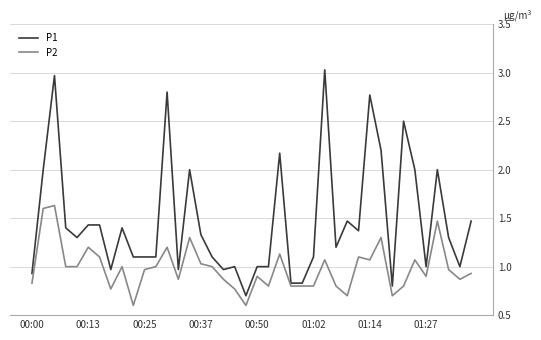

How many categories are shown in the chart?

40